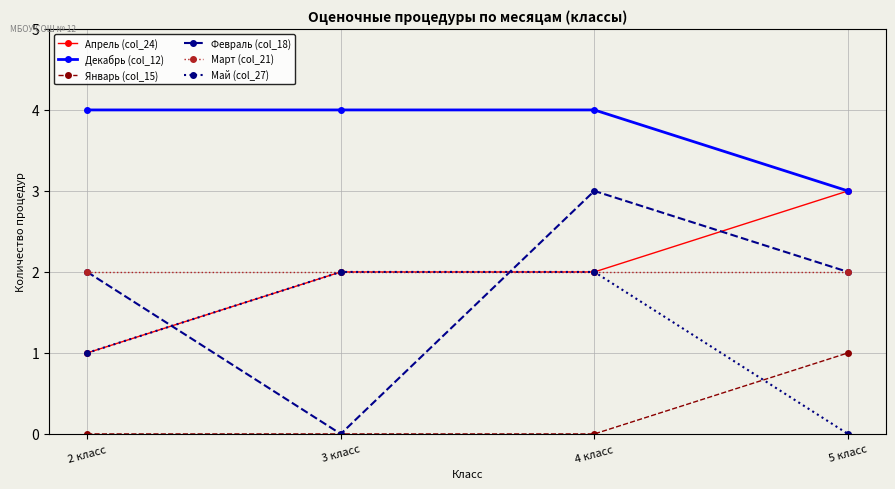

What is the label of the 2nd point from the right?

4 класс